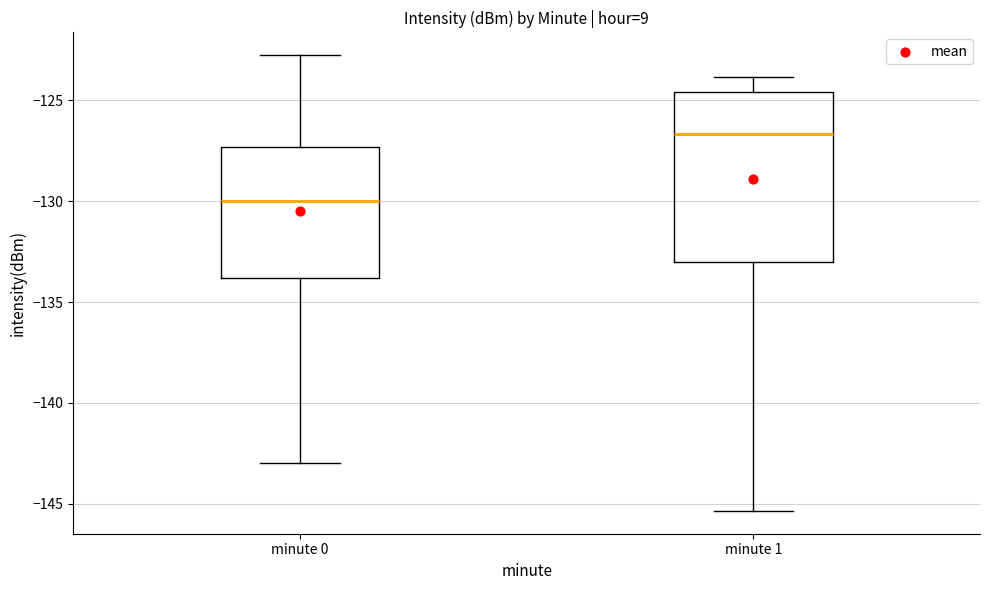

Where does the upper whisker of the box for minute 1 end on the y-axis? The values are not printed on the chart, so give them approximately, as read against the axis.

-124.0